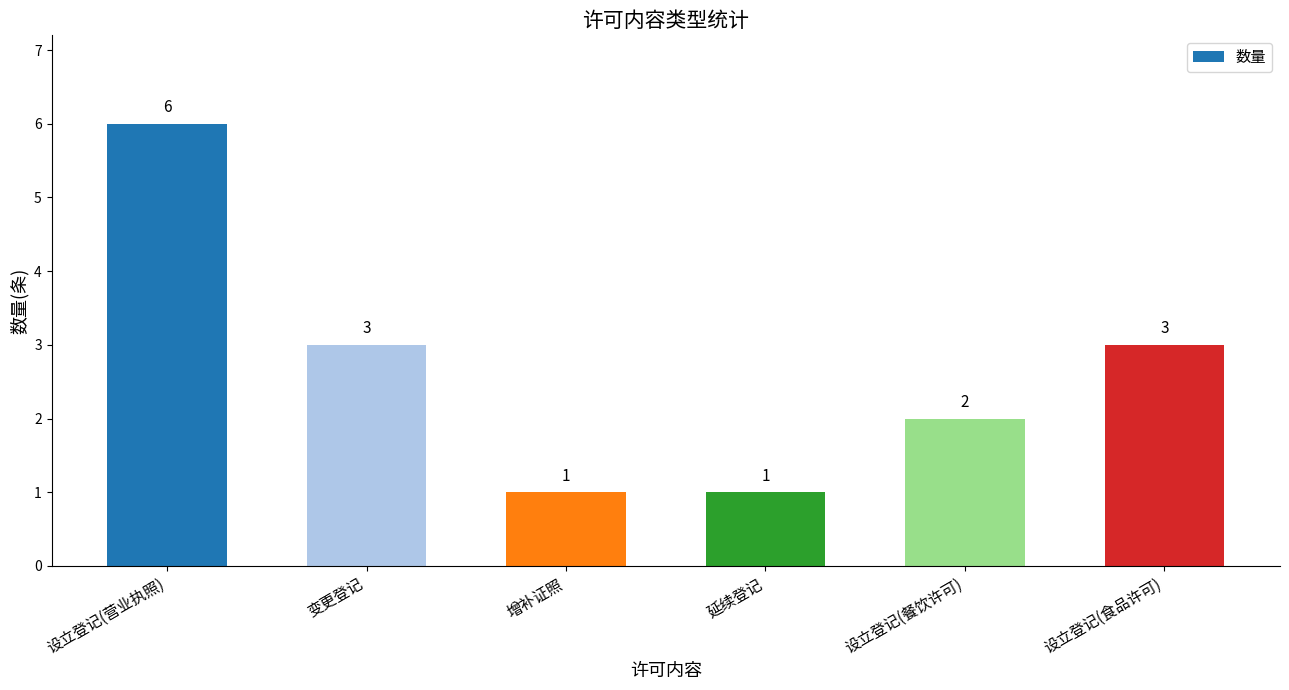

What is the value of the 3rd bar from the left?

1